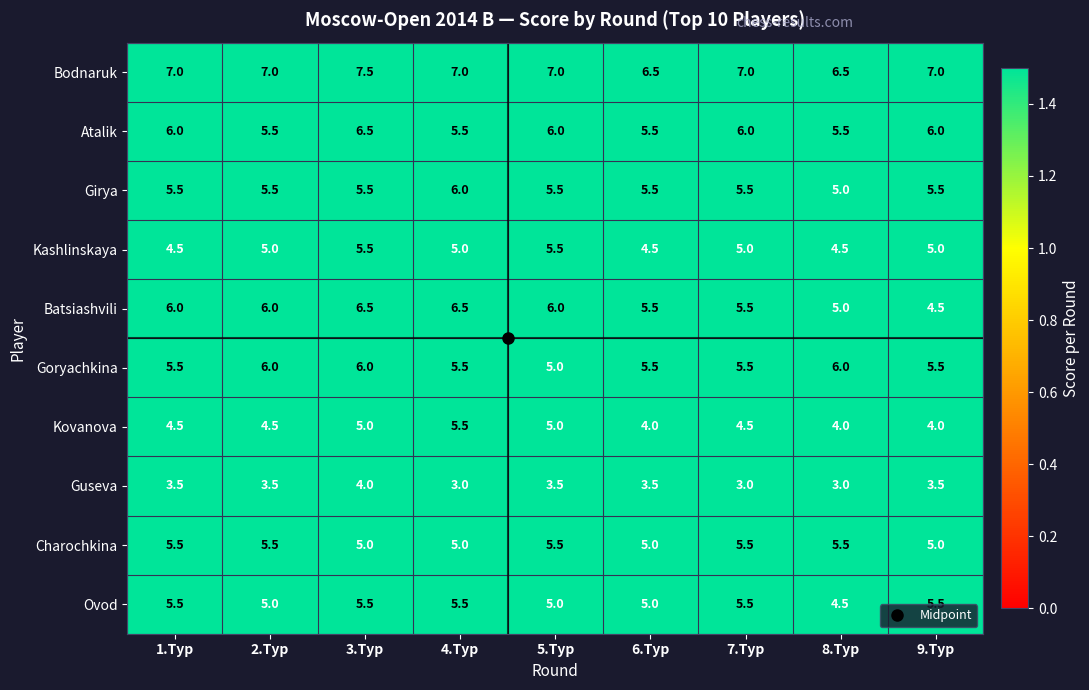

At how many categories does at least one series exceed 4?

9